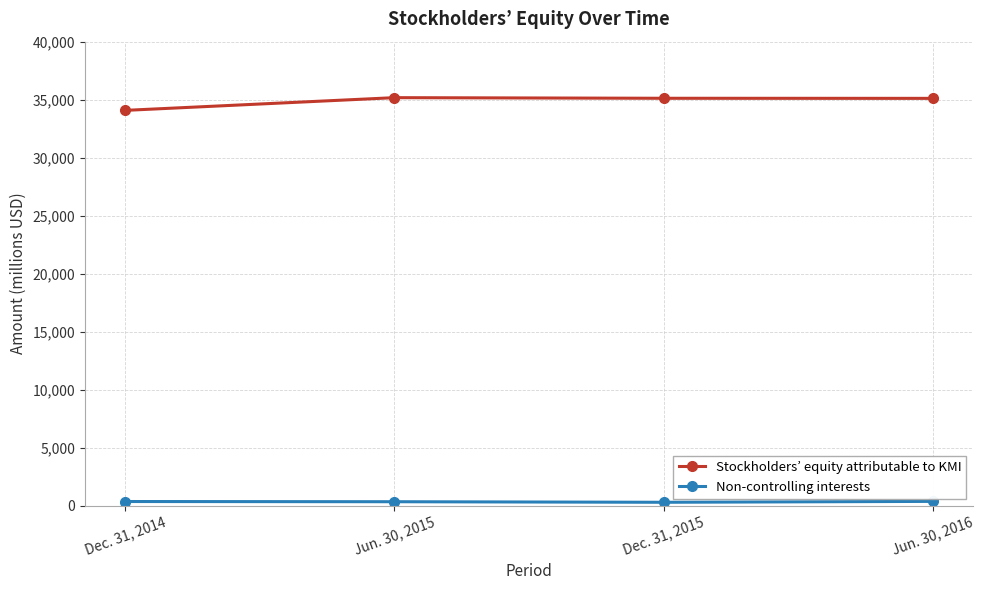

Is it true that Stockholders’ equity attributable to KMI equals 54115 at Jun. 30, 2016?

False